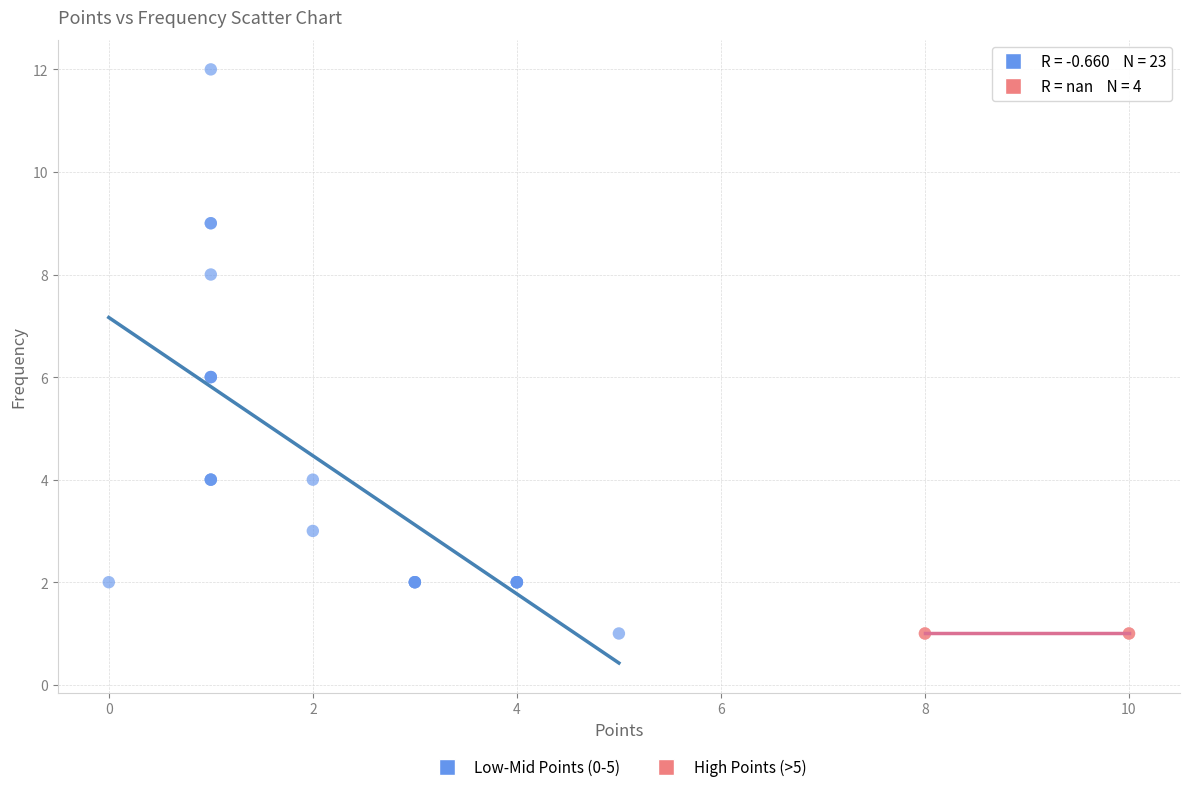

Which series reaches the maximum Y coordinate?

Low-Mid Points (0-5)